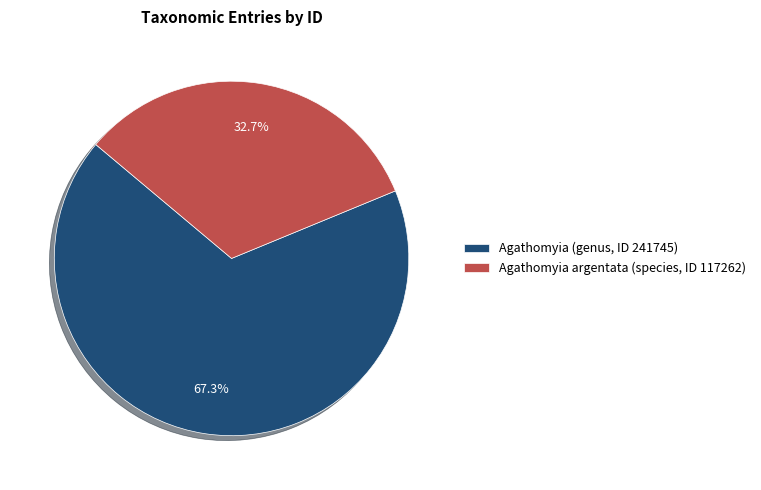

The Agathomyia argentata (species, ID 117262) slice represents 45% of the pie. True or false?

False